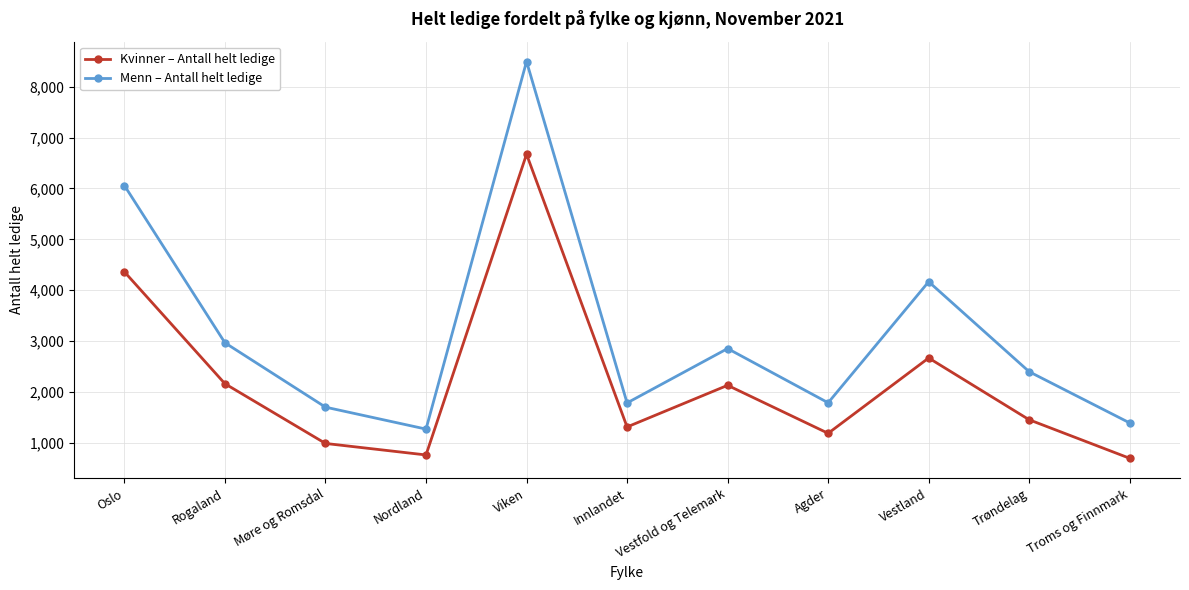

What position from the right is Møre og Romsdal?

9